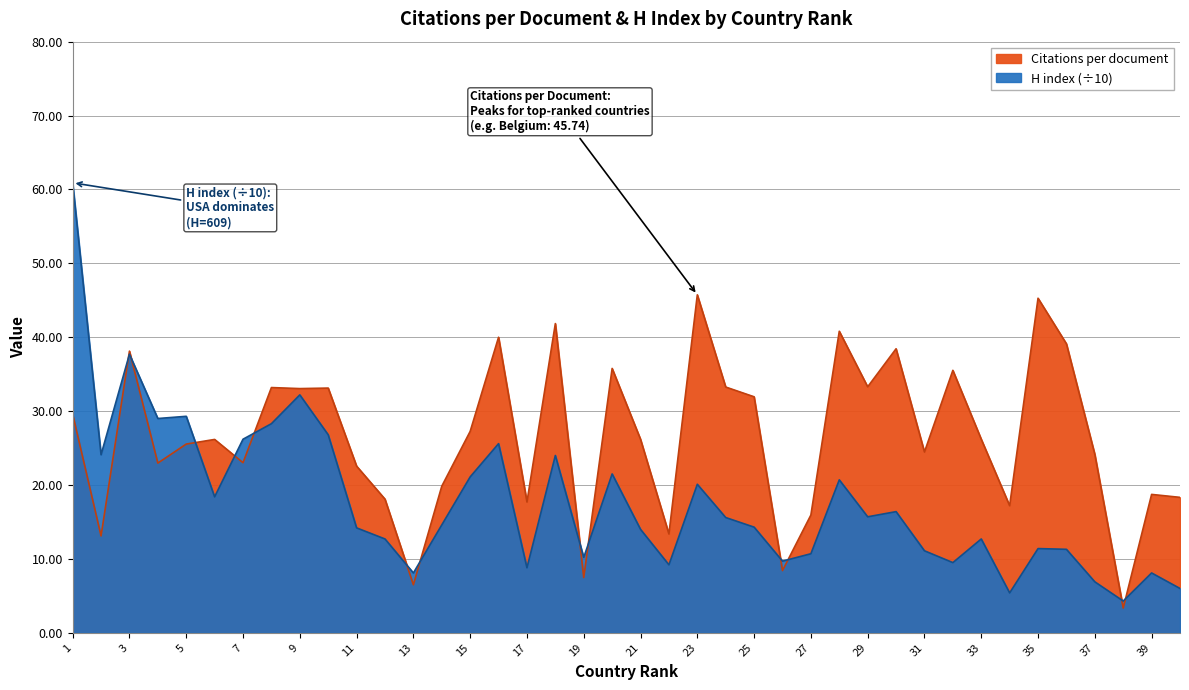

Rank the series by their maximum value, from highest to lowest.

H index (scaled), Citations per document